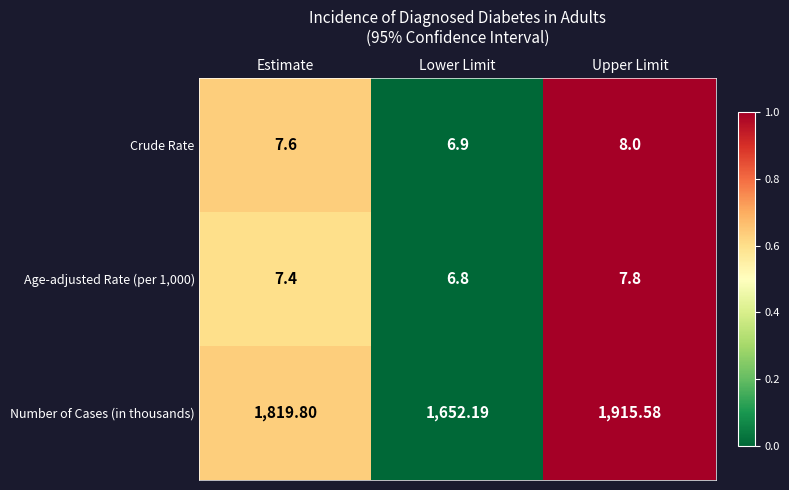

Count the number of categories in the chart.

3